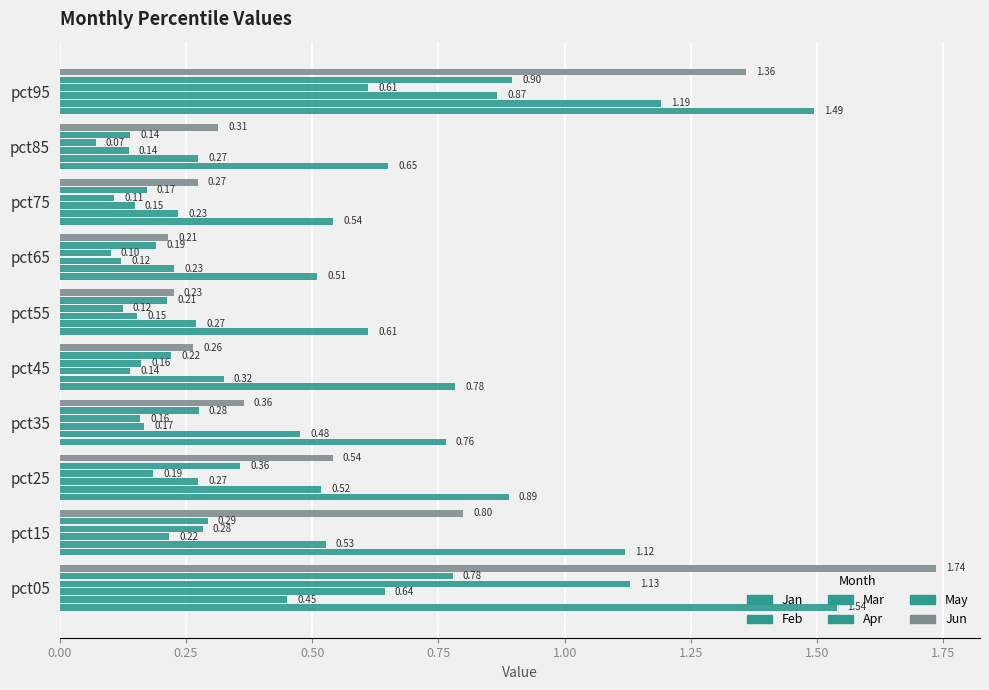

How many bars are there in each group?

6